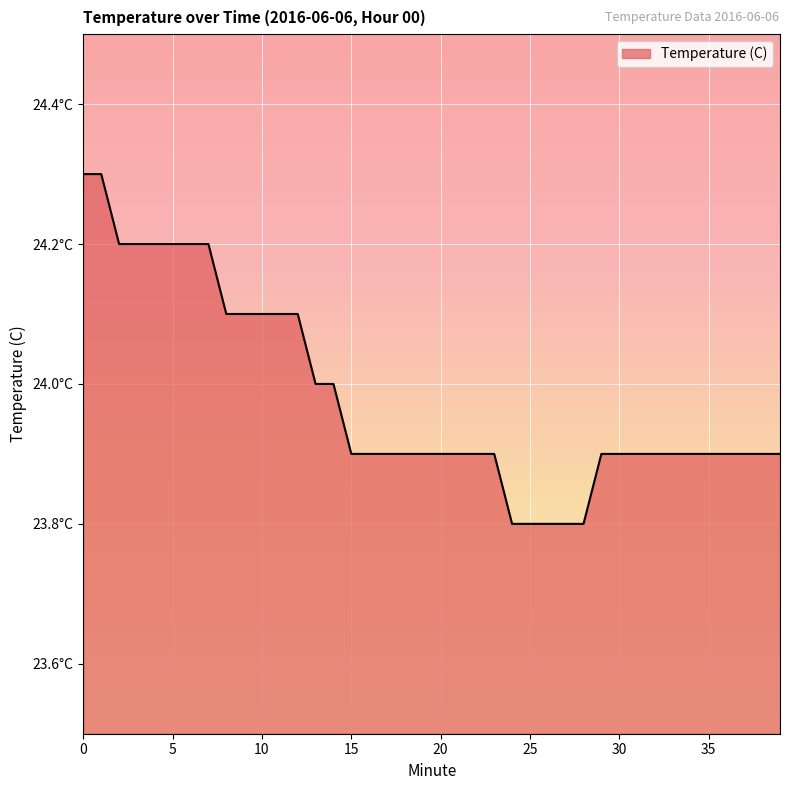

Does the chart display data point markers on the line(s)?

No